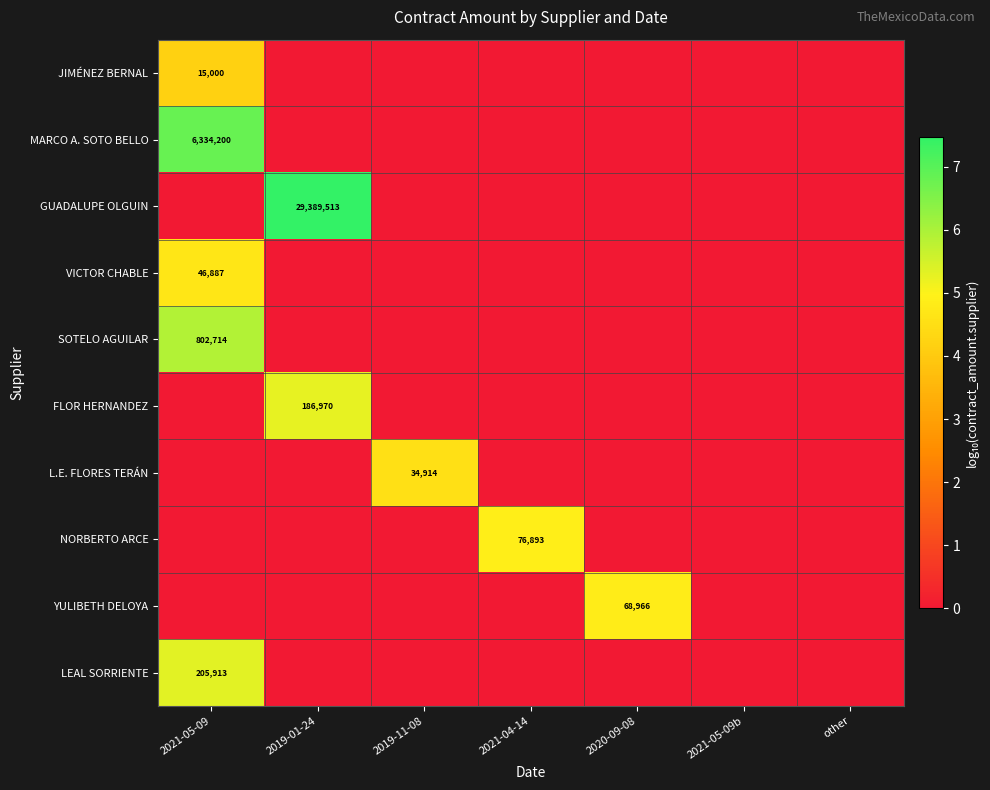

The value of GUADALUPE OLGUIN at 2019-11-08 is 0.0. True or false?

True